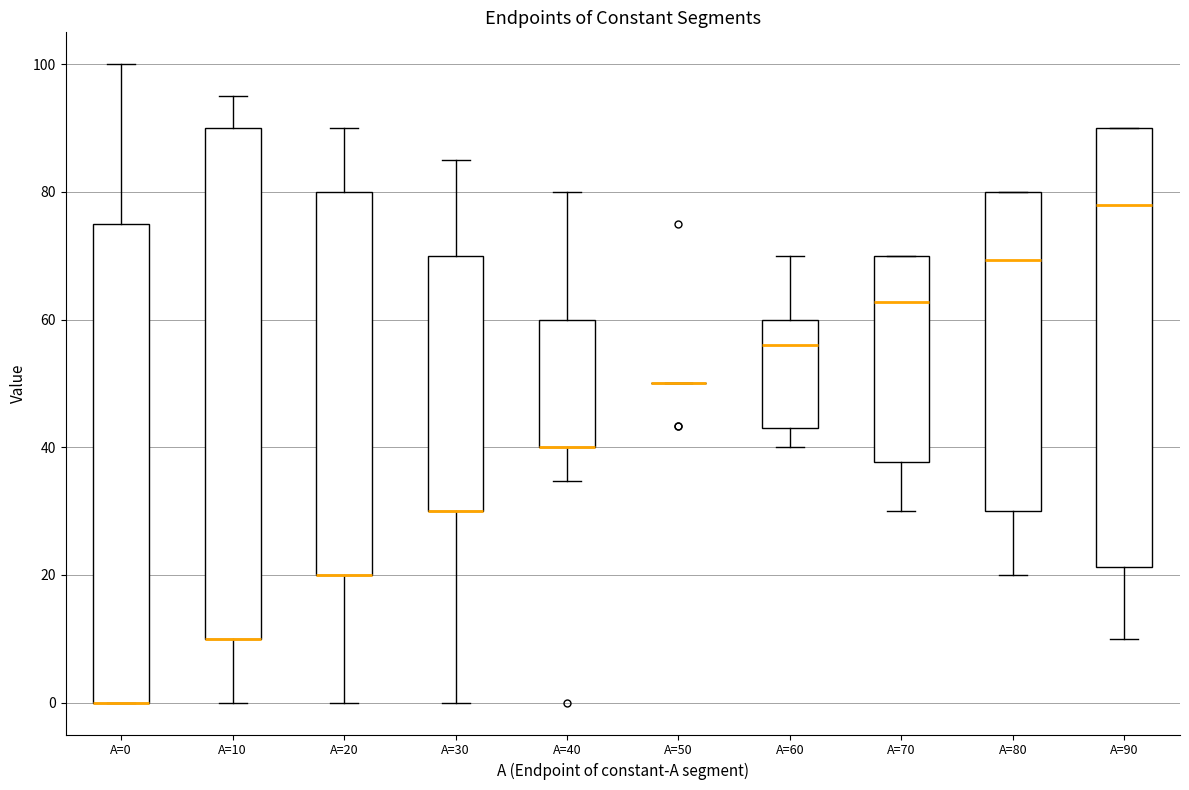

Reading left to right, transcribe this box plot: for each box, give where its median line is, the range the box spans, and where its two whiskers end, as read against the y-axis. The values are not printed on the chart, so give them approximately, as read against the axis.

A=0: median 0 (drawn on the box's lower edge), box 0 to 76, whiskers 0 to 100
A=10: median 10 (drawn on the box's lower edge), box 10 to 90, whiskers 0 to 96
A=20: median 20 (drawn on the box's lower edge), box 20 to 80, whiskers 0 to 90
A=30: median 30 (drawn on the box's lower edge), box 30 to 70, whiskers 0 to 86
A=40: median 40 (drawn on the box's lower edge), box 40 to 60, whiskers 34 to 80
A=50: box collapsed to a line at 50, whiskers 50 to 50
A=60: median 56, box 42 to 60, whiskers 40 to 70
A=70: median 62, box 38 to 70, whiskers 30 to 70
A=80: median 70, box 30 to 80, whiskers 20 to 80
A=90: median 78, box 22 to 90, whiskers 10 to 90